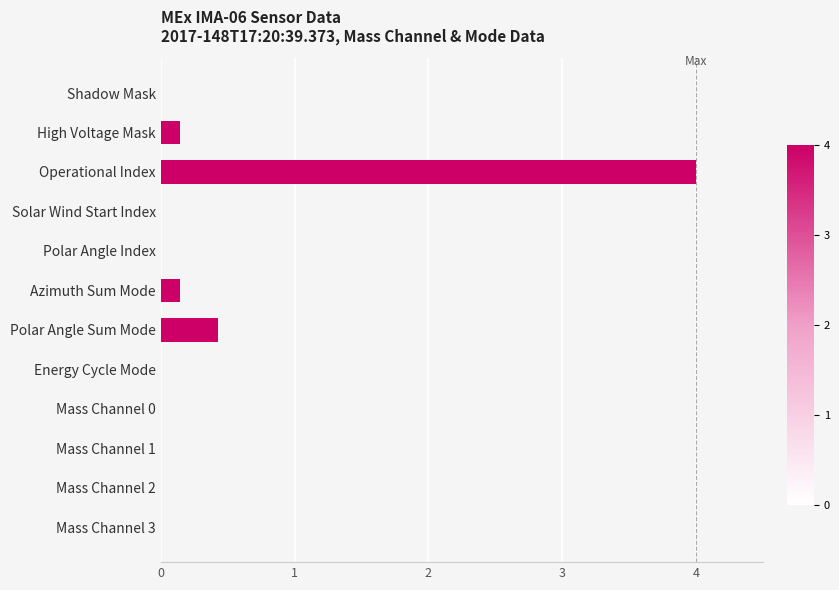

At how many categories does at least one series exceed 3?

1